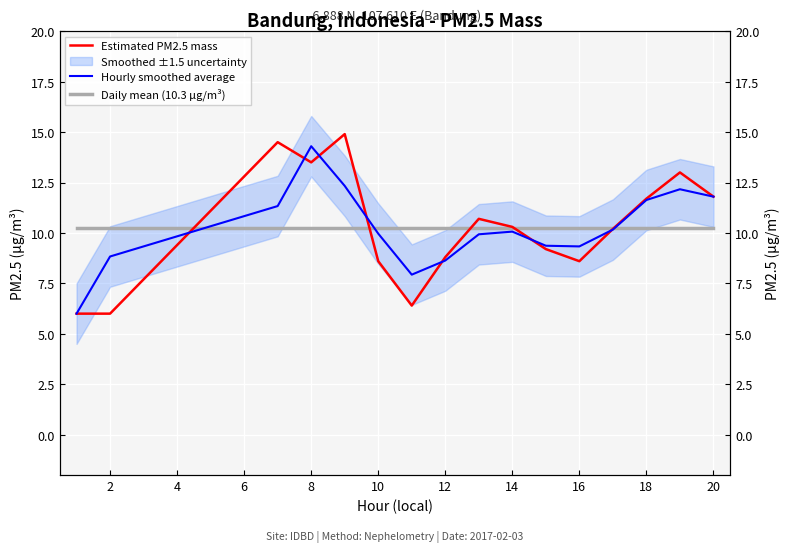

What is the minimum value shown in the chart?

6.0